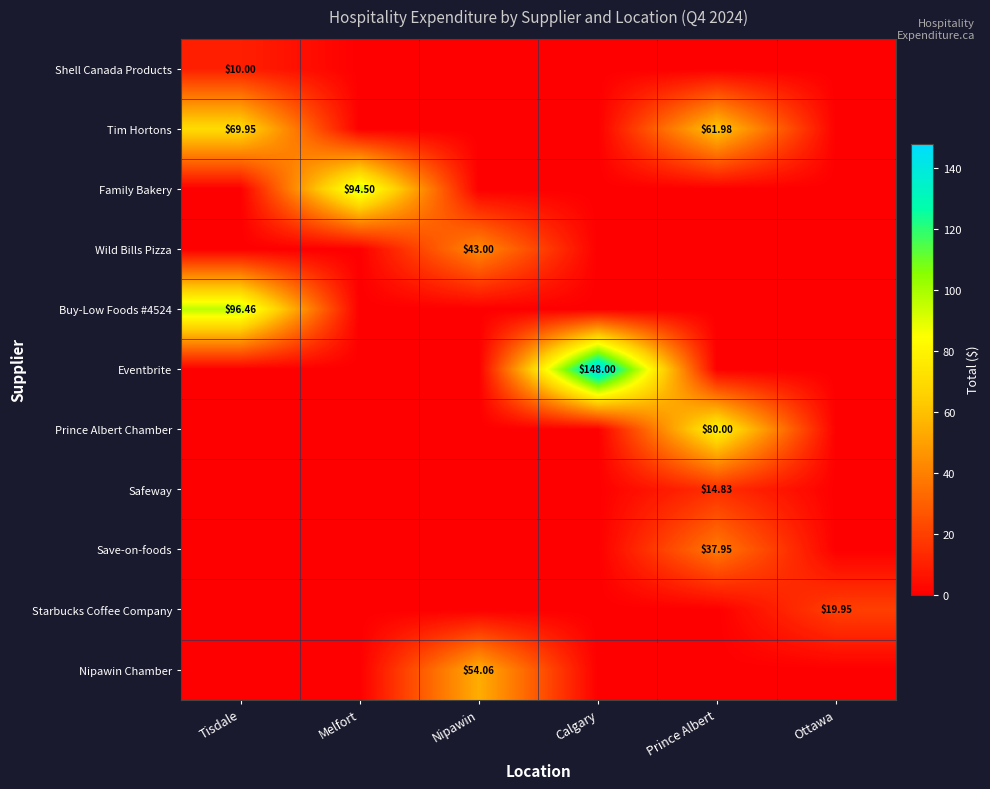

Rank the series at Tisdale from highest to lowest value.

Buy-Low Foods #4524, Tim Hortons, Shell Canada Products, Family Bakery, Wild Bills Pizza, Eventbrite, Prince Albert Chamber, Safeway, Save-on-foods, Starbucks Coffee Company, Nipawin Chamber